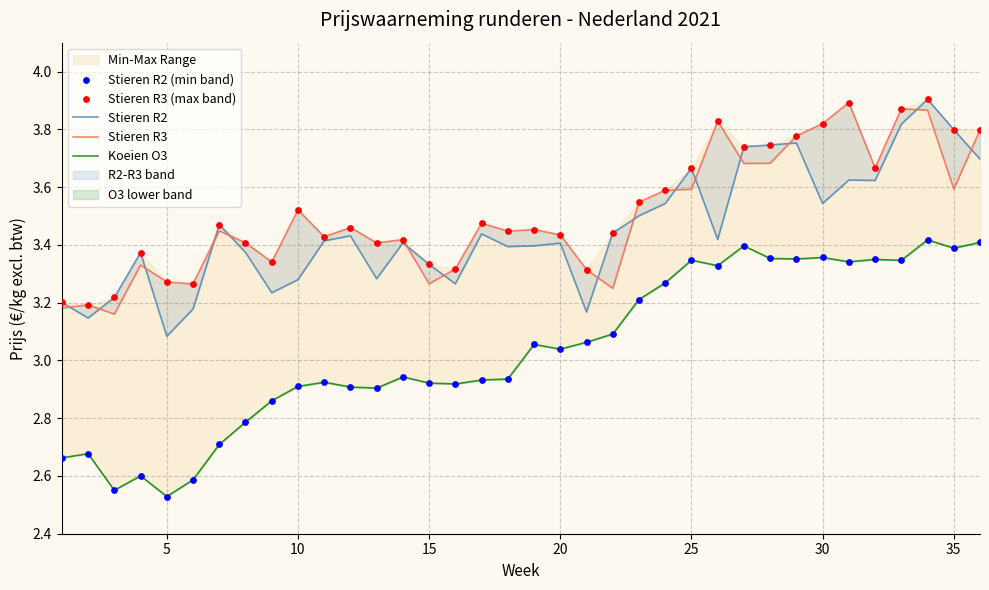

Which series contains the highest Y value?

Stieren R2